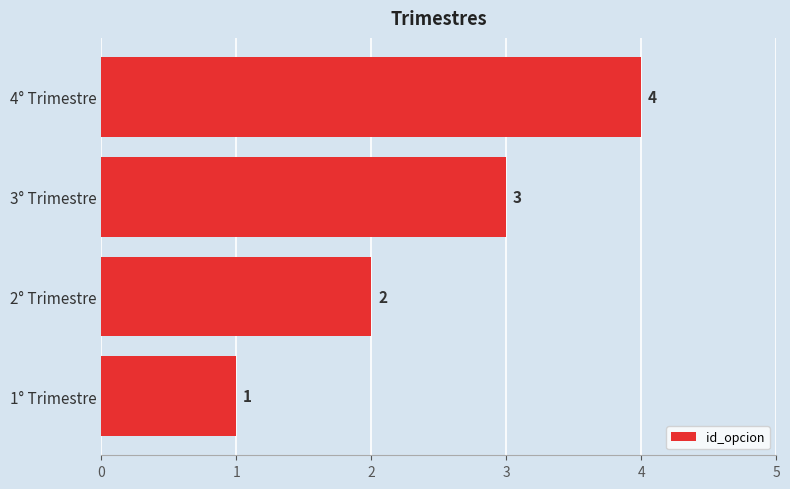

Between 4° Trimestre and 3° Trimestre, which is larger?

4° Trimestre